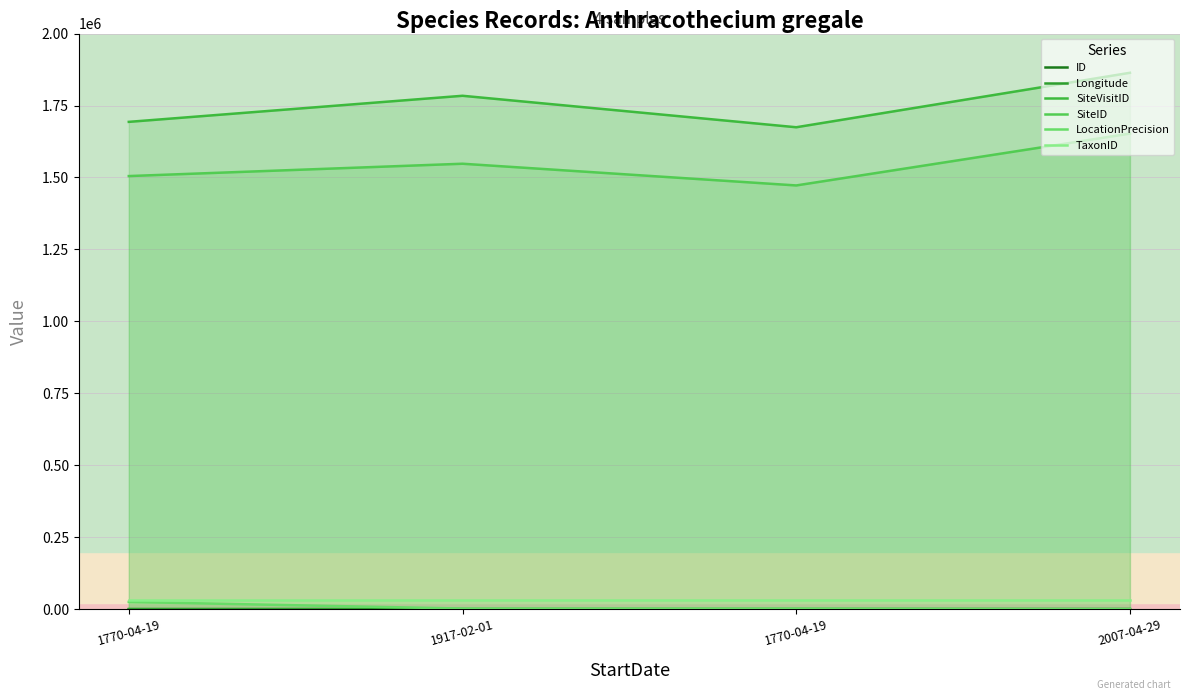

Is it true that LocationPrecision equals 156.9 at 2007-04-29?

False